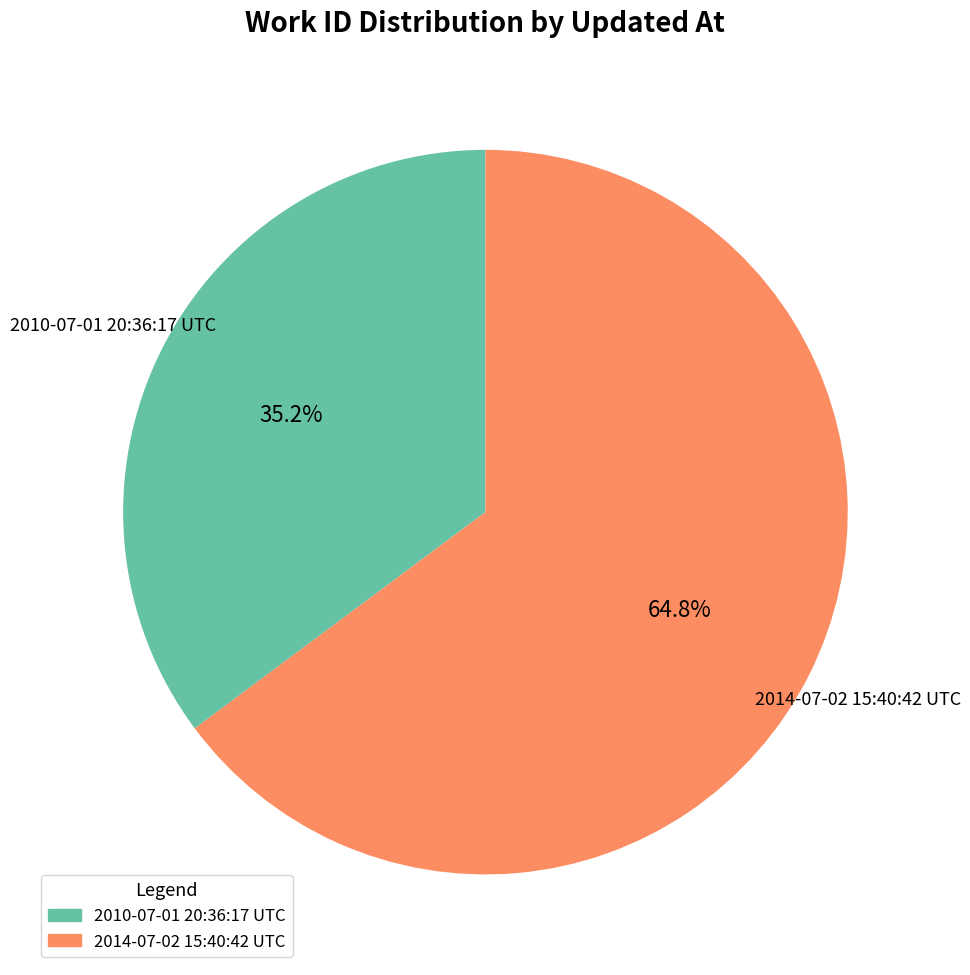

Does 2014-07-02 15:40:42 UTC account for over 50% of the chart?

Yes